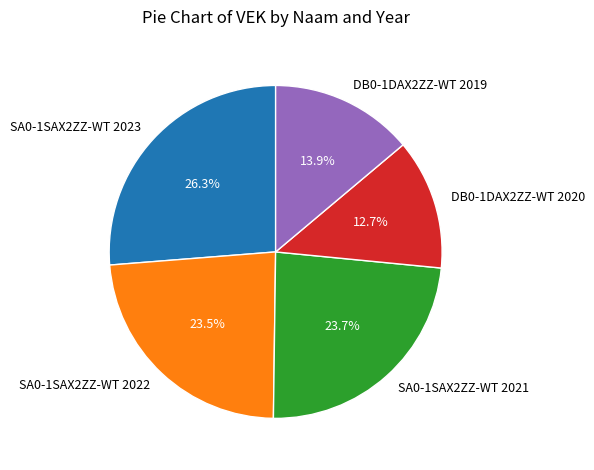

Which slice is the smallest?

DB0-1DAX2ZZ-WT 2020